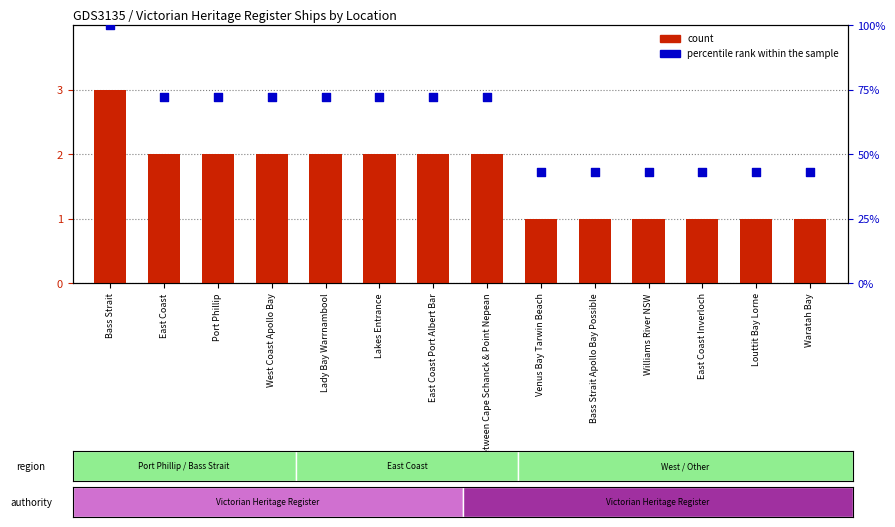

Which series contains the lowest Y value?

count